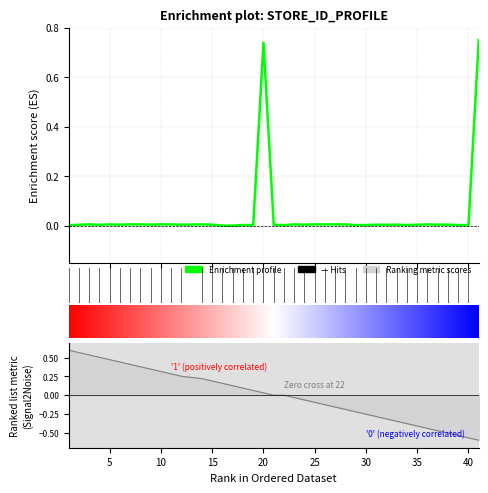

What is the difference between the second highest and minimum values?

0.7